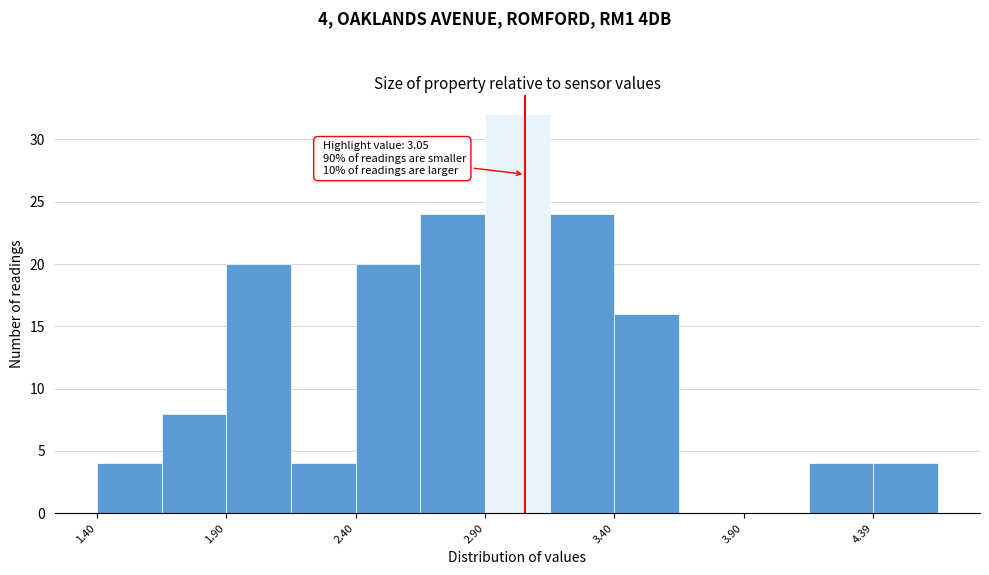

Over which range of the x-axis is the bar tallest?

2.895 to 3.145